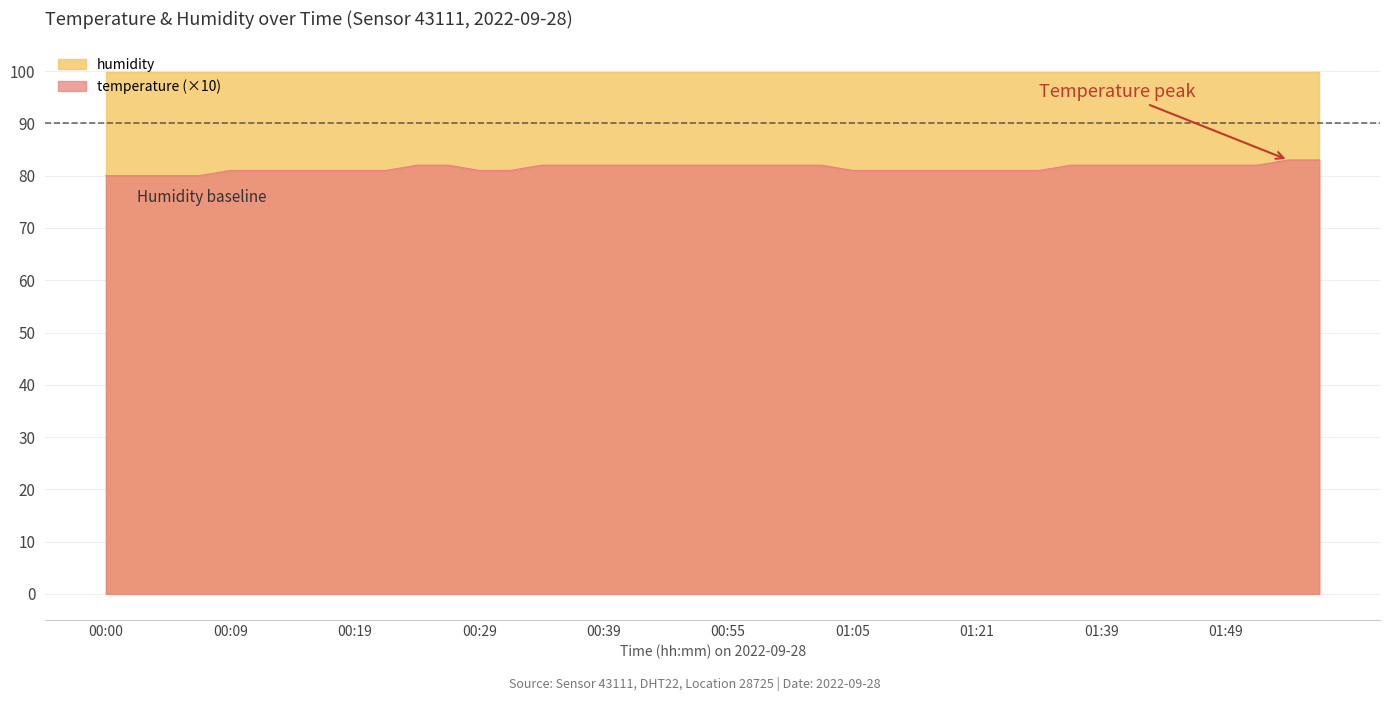

What is the smallest value displayed?

80.0